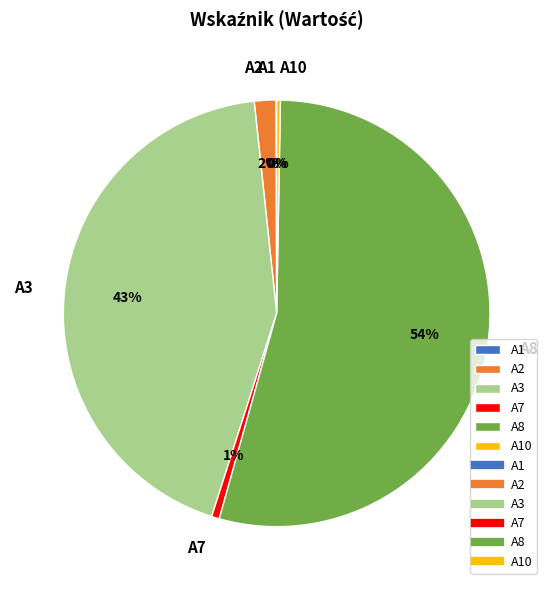

Does any single category account for the majority?

Yes